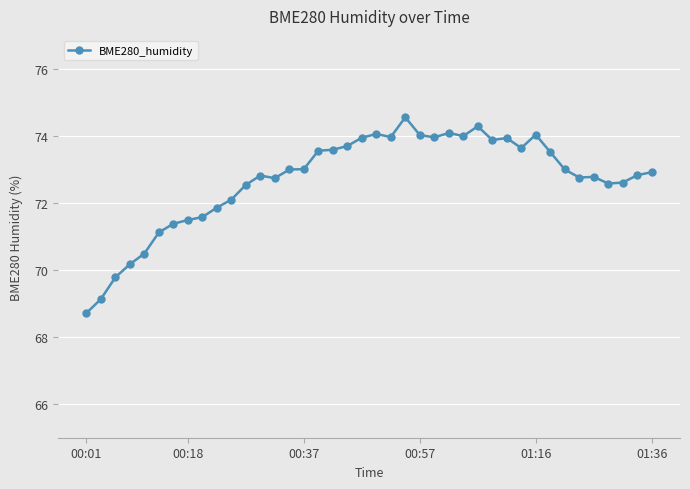

True or false: there are more than 1 points higher than both neighbors.

True